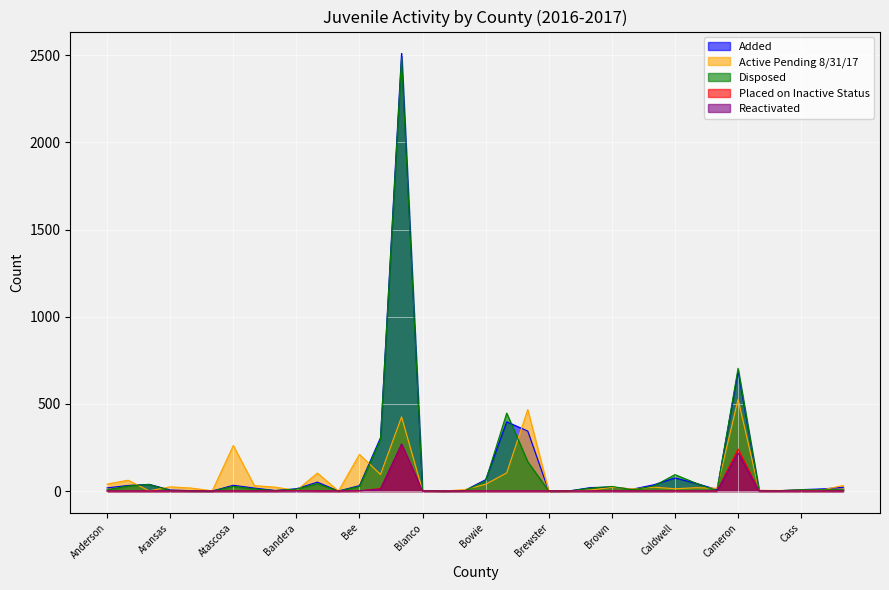

What is the spread (max minus min) of values at Armstrong?

1